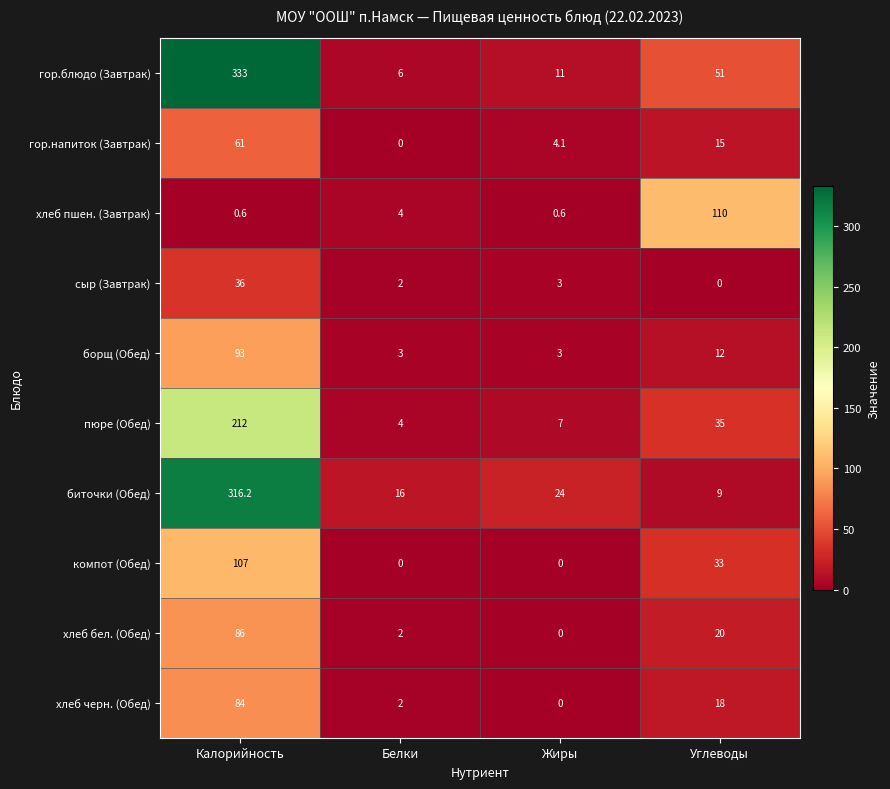

At which label does хлеб бел. (Обед) reach its minimum?

Жиры